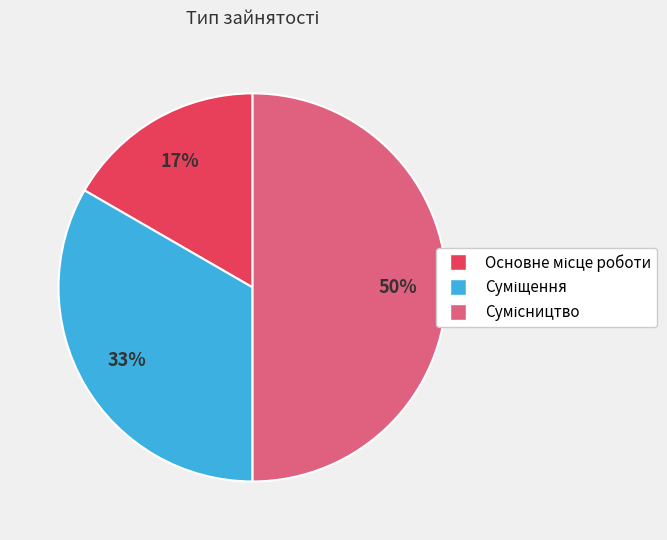

To the nearest percent, what is the average slice percentage?

33%